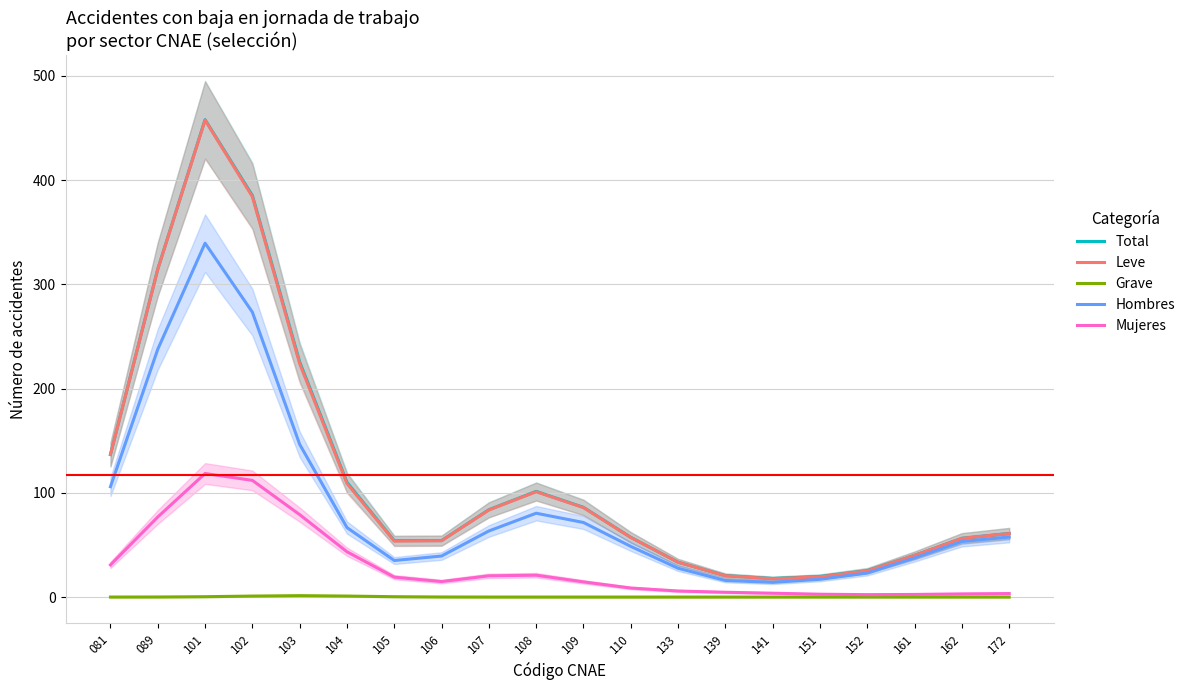

Is it true that Leve equals 60.9 at 172?

True